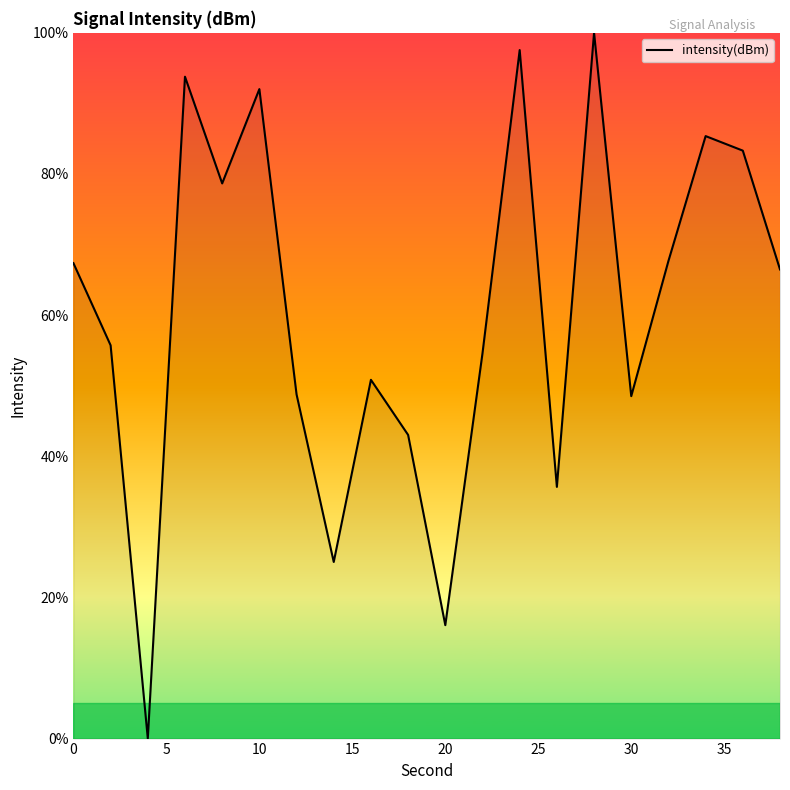

True or false: the data has more than 0 interior local peaks.

True